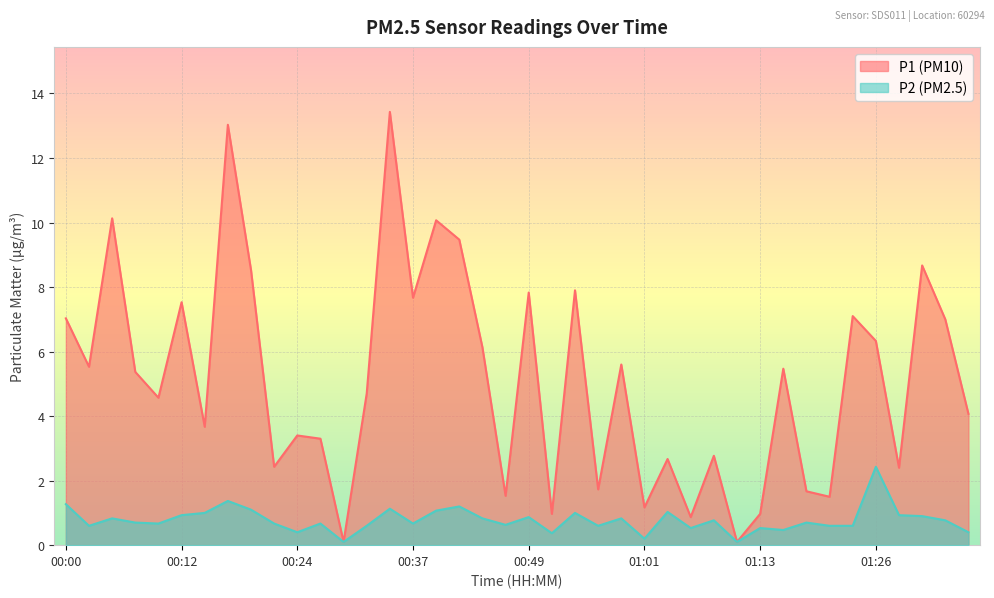

What is the sum of the P2 values at 00:51 and 01:08?

1.1